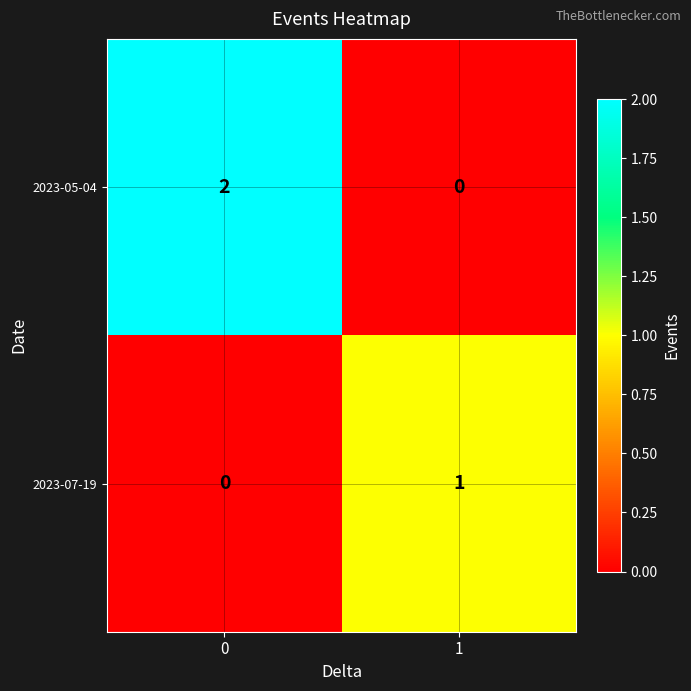

Which series changed the most between 0 and 1?

2023-05-04